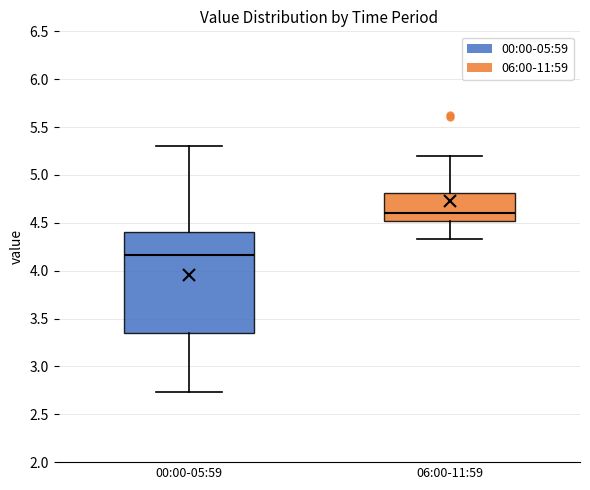

Reading left to right, transcribe this box plot: for each box, give where its median line is, the range the box spans, and where its two whiskers end, as read against the y-axis. The values are not printed on the chart, so give them approximately, as read against the axis.

00:00-05:59: median 4.15, box 3.35 to 4.40, whiskers 2.75 to 5.30
06:00-11:59: median 4.60, box 4.50 to 4.80, whiskers 4.35 to 5.20